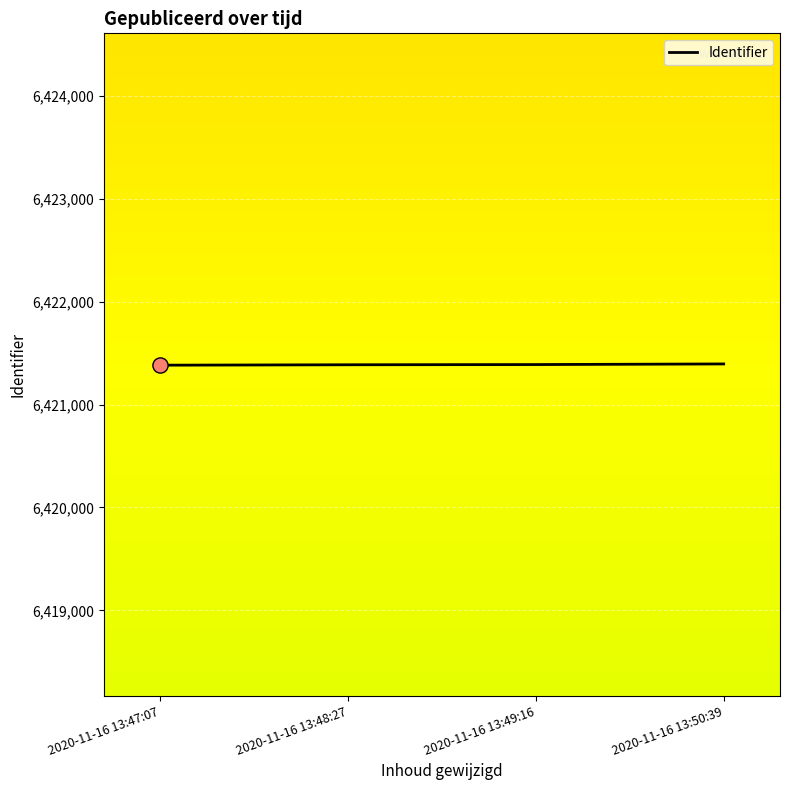

Approximately how many times larger is the value at 2020-11-16 13:49:16 compared to 2020-11-16 13:50:39?

1.0